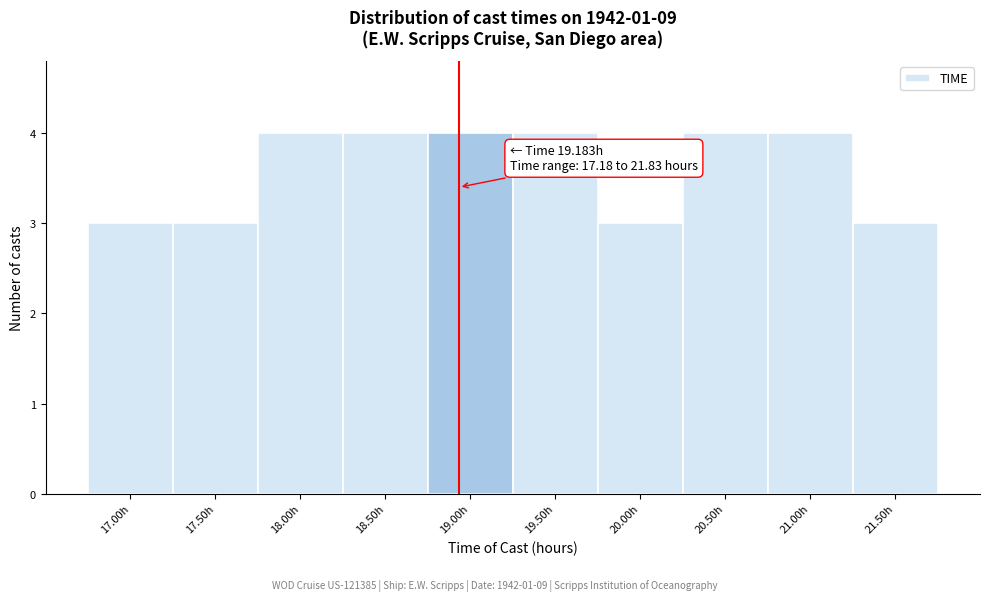

Reading right to left, extract all data points from this chart.

21.50h=3	21.00h=4	20.50h=4	20.00h=3	19.50h=4	19.00h=4	18.50h=4	18.00h=4	17.50h=3	17.00h=3